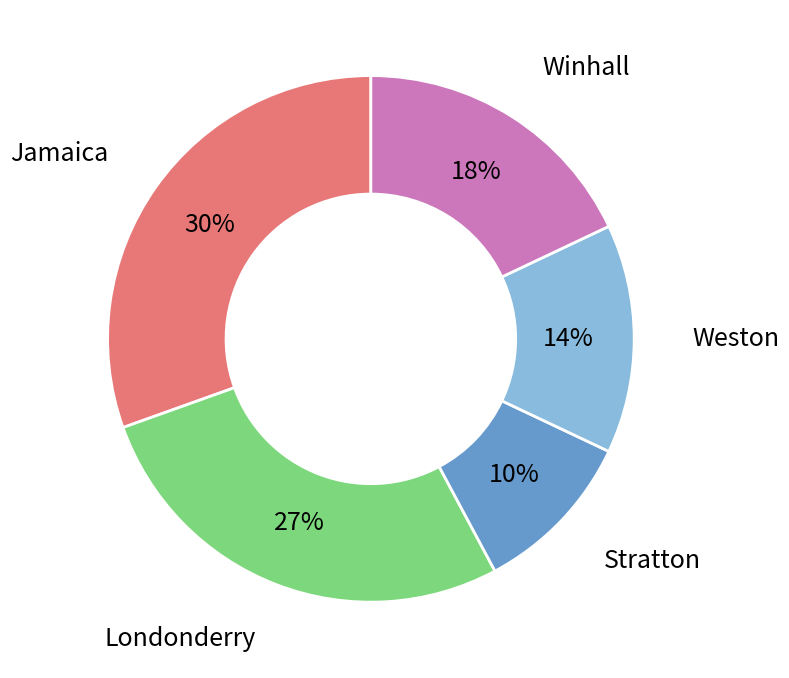

To the nearest percent, what is the average slice percentage?

20%